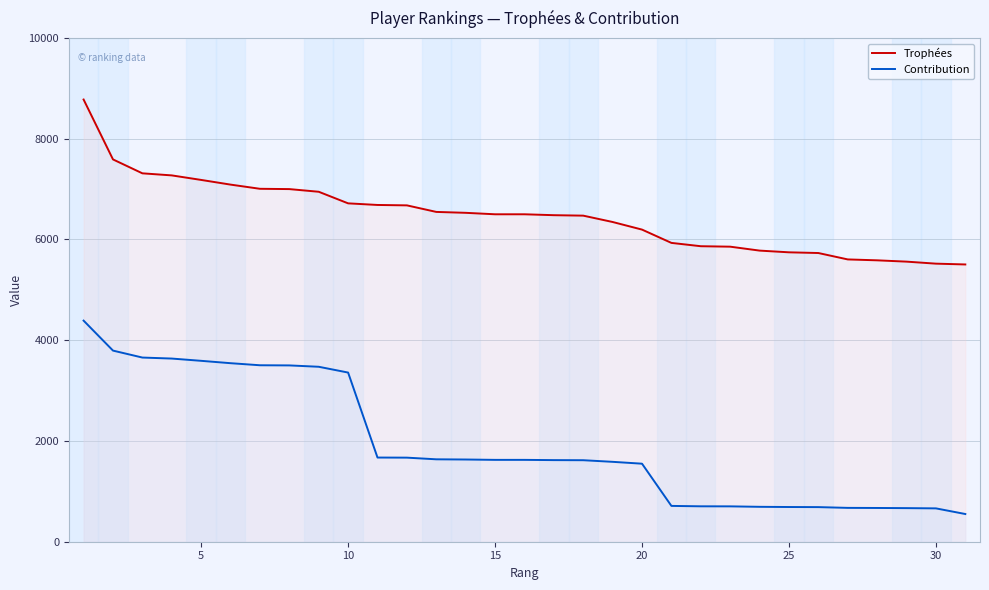

List the series in order of their peak value, lowest first.

Contribution, Trophées